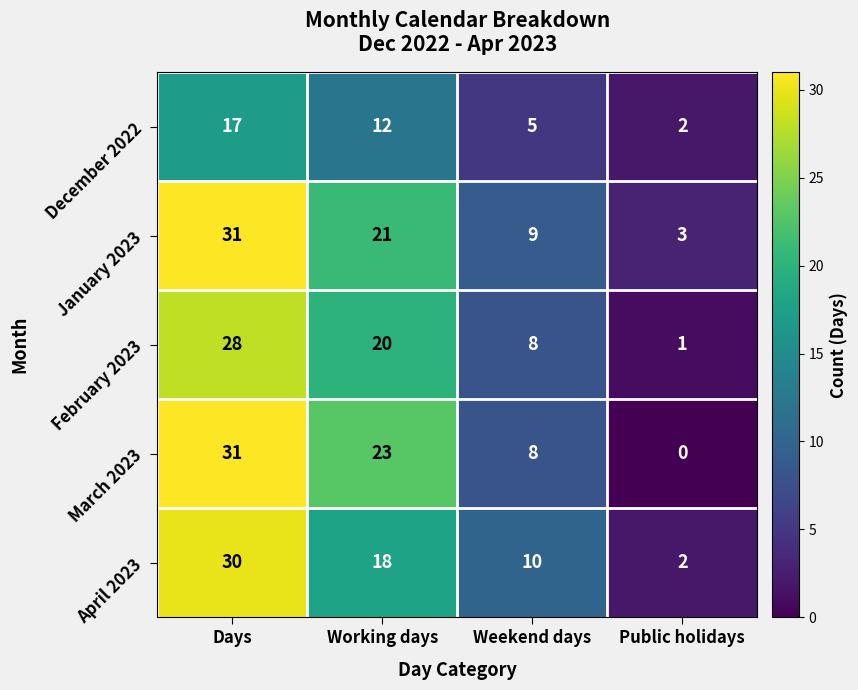

What is the difference between the maximum and minimum values in the April 2023 series?

28